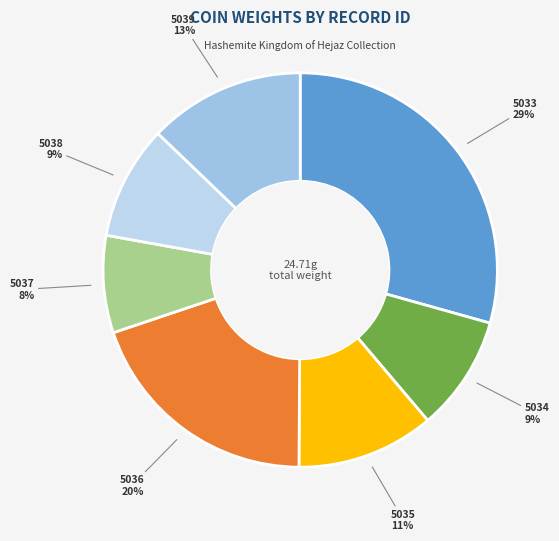

Which category has the smallest portion of the pie?

5037